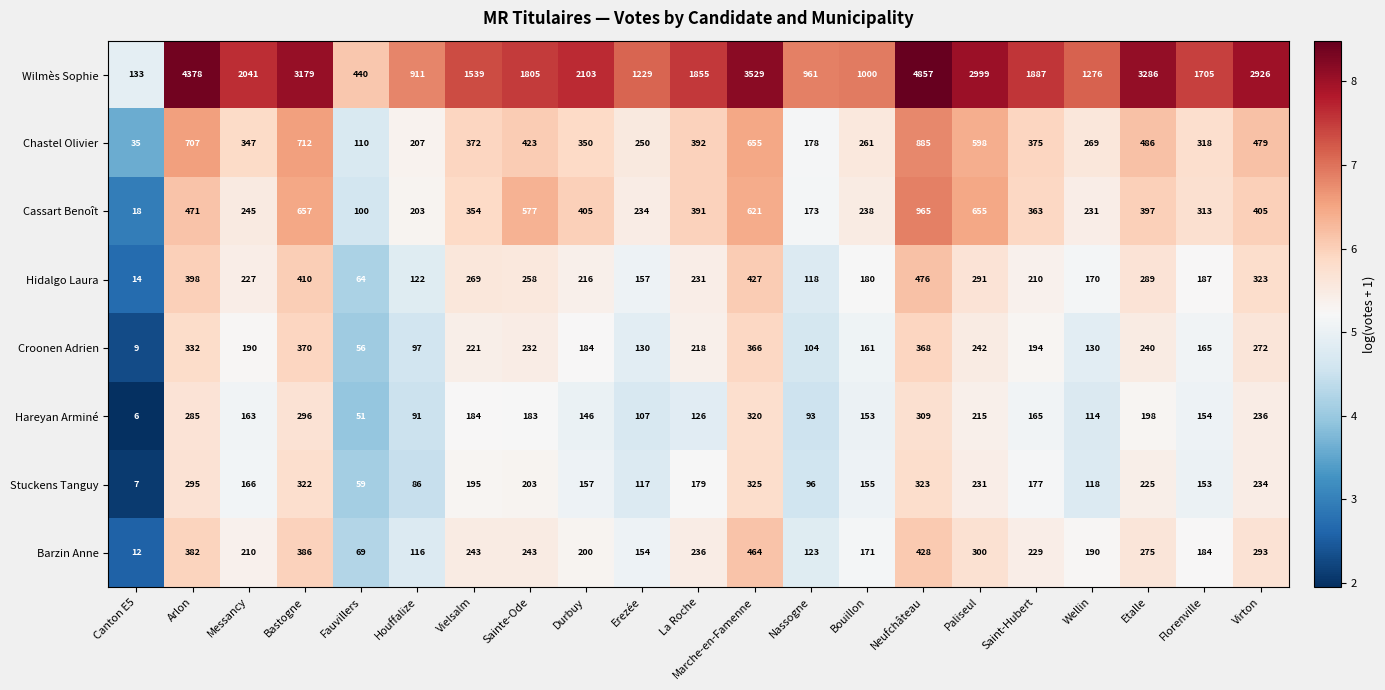

The value of Cassart Benoît at Arlon is 471. True or false?

True